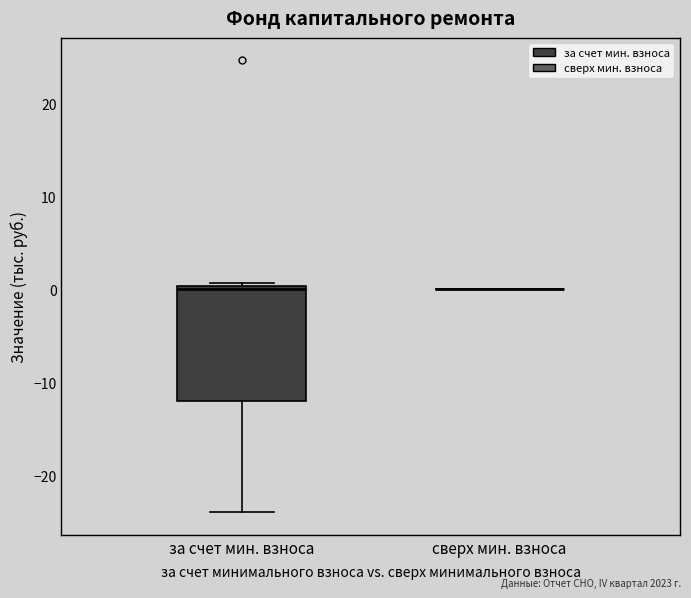

Reading left to right, transcribe this box plot: for each box, give where its median line is, the range the box spans, and where its two whiskers end, as read against the y-axis. The values are not printed on the chart, so give them approximately, as read against the axis.

за счет мин. взноса: median 0 (just below the box's upper edge), box -12 to 0, whiskers -24 to 1
сверх мин. взноса: box collapsed to a line at 0, whiskers 0 to 0